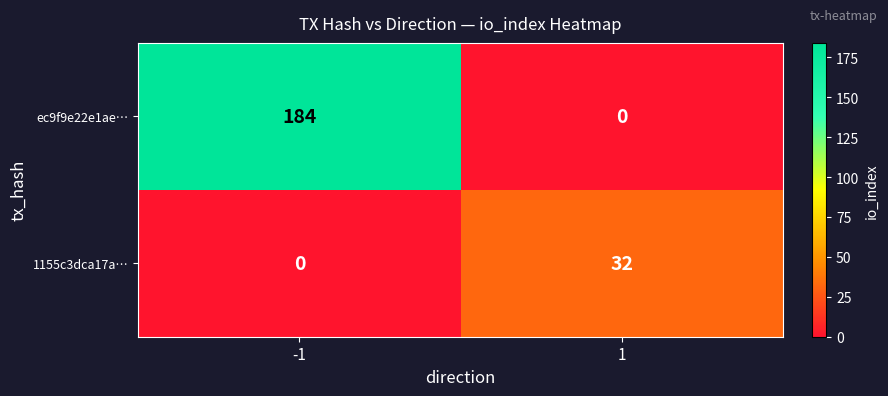

Which series changed the most between -1 and 1?

ec9f9e22e1ae…